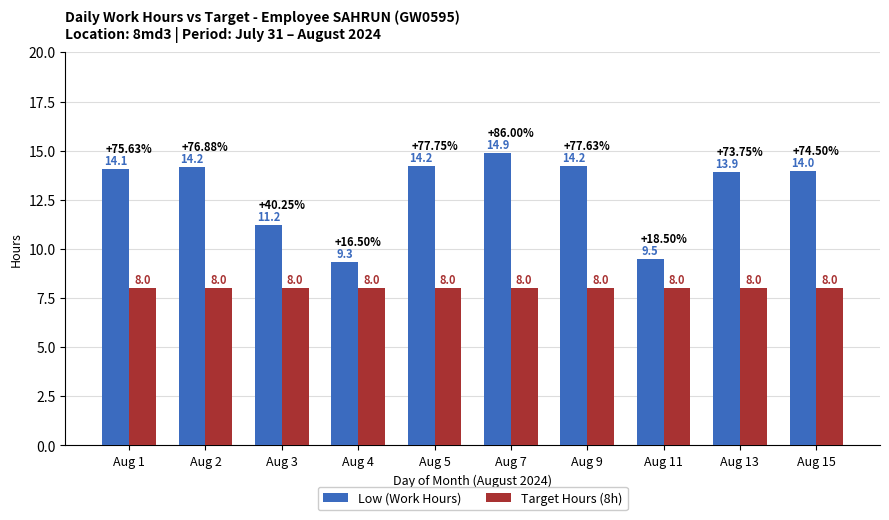

The Target Hours (8h) series shows 3.8 at Aug 7. True or false?

False